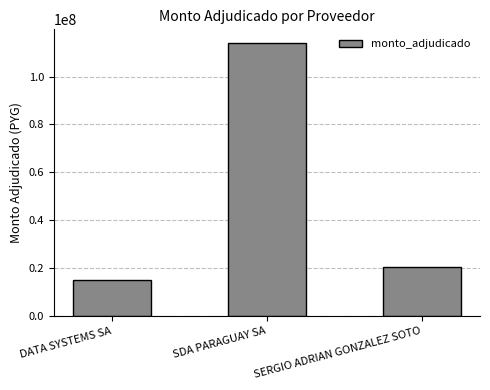

Is it true that the value at DATA SYSTEMS SA is 15180861?

True